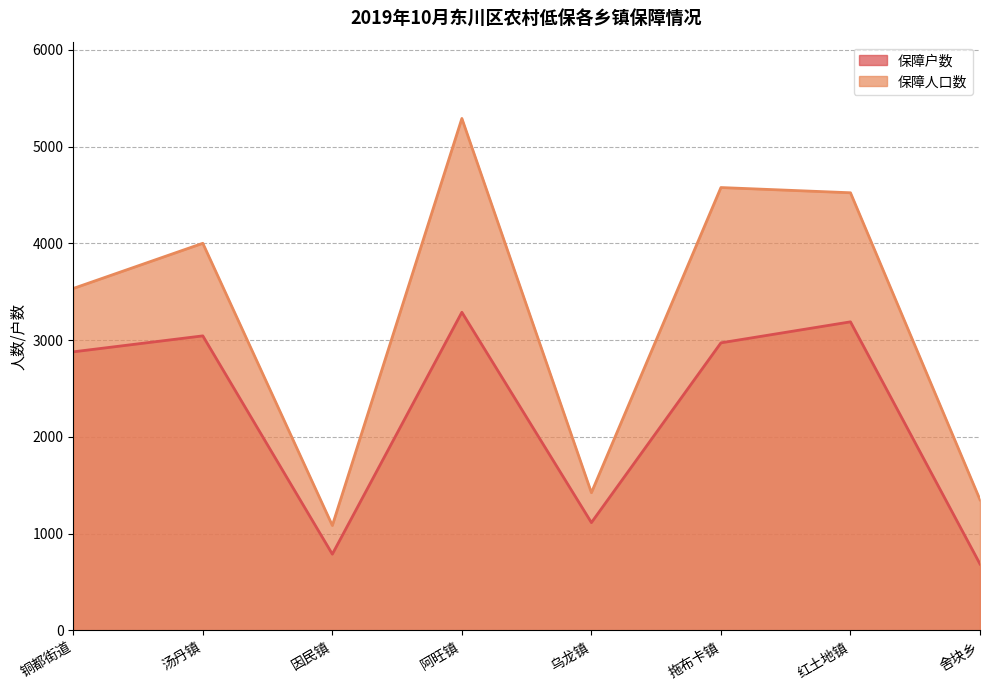

What is the difference between the 保障人口数 values at 阿旺镇 and 拖布卡镇?

714